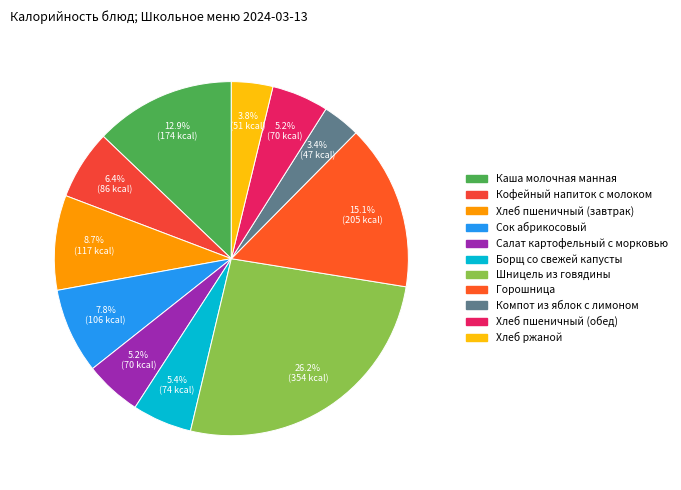

To the nearest percent, what is the average slice percentage?

9%